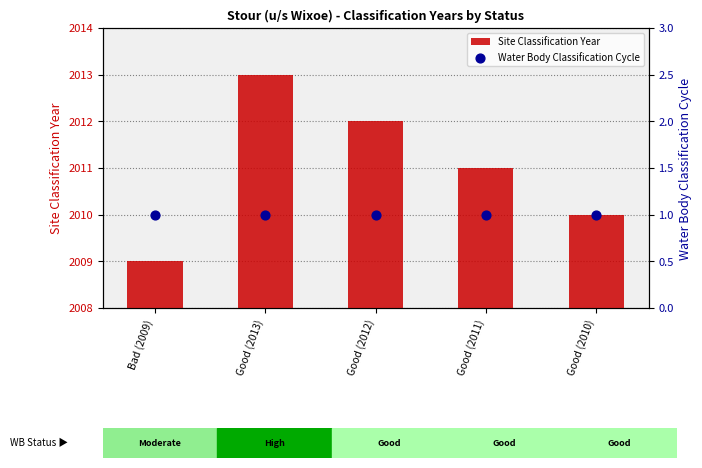

At how many categories does at least one series exceed 825?

5